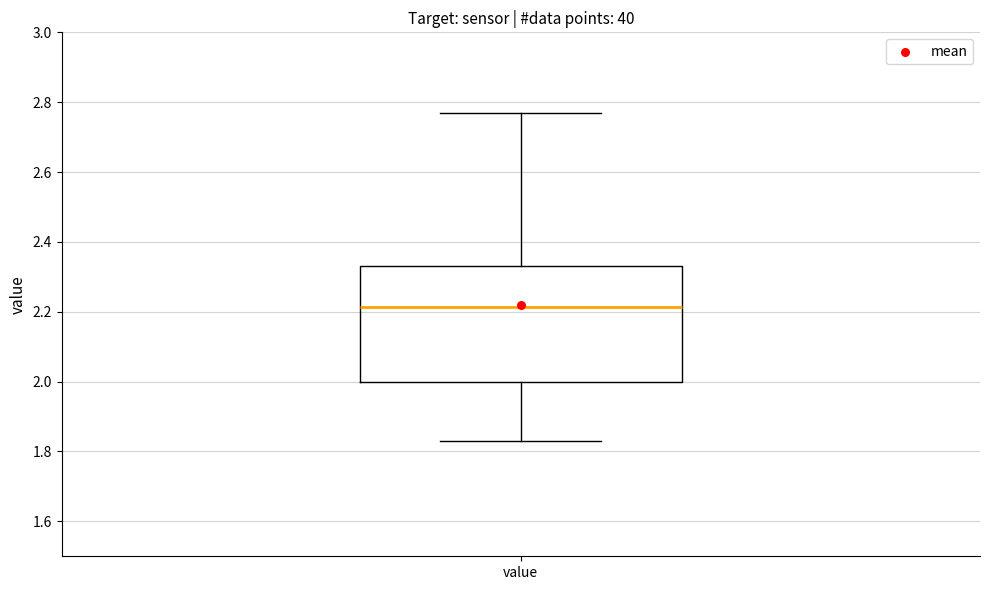

Transcribe this box plot: give where the median line is, the range the box spans, and where the two whiskers end, as read against the y-axis. The values are not printed on the chart, so give them approximately, as read against the axis.

median 2.22, box 2.00 to 2.34, whiskers 1.84 to 2.78